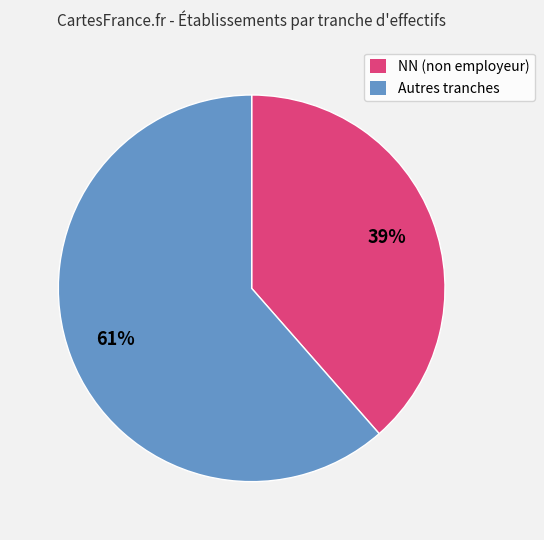

The Autres tranches slice represents 53% of the pie. True or false?

False